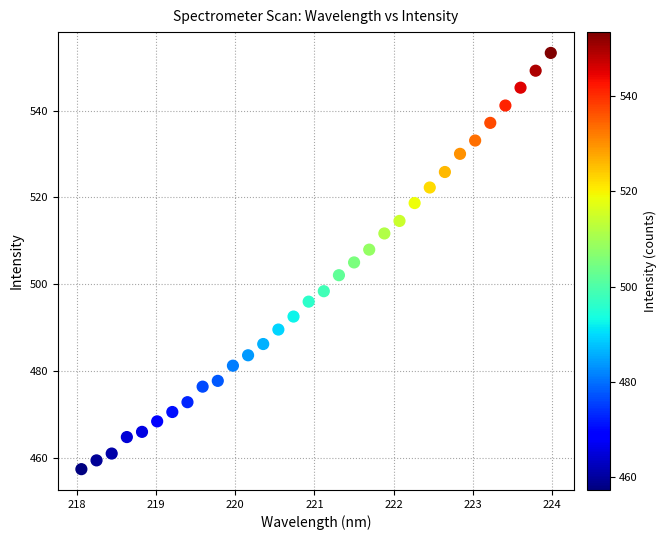

What is the range of X values (max minus min)?

5.9